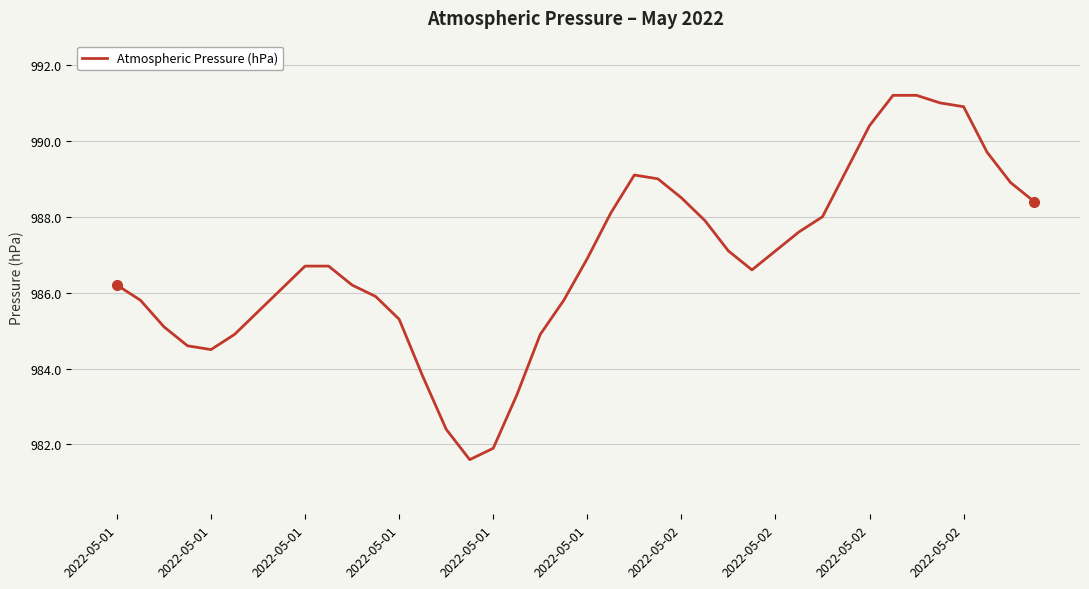

What is the maximum value shown in the chart?

991.2